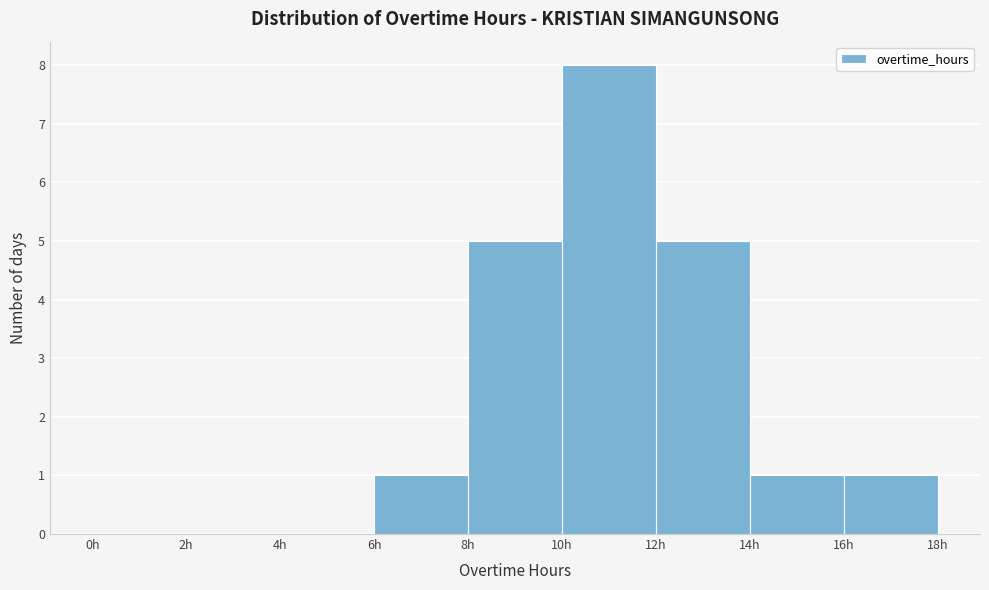

How tall is the bar that spans 6 to 8 on the x-axis? The values are not printed on the chart, so give them approximately, as read against the axis.

1